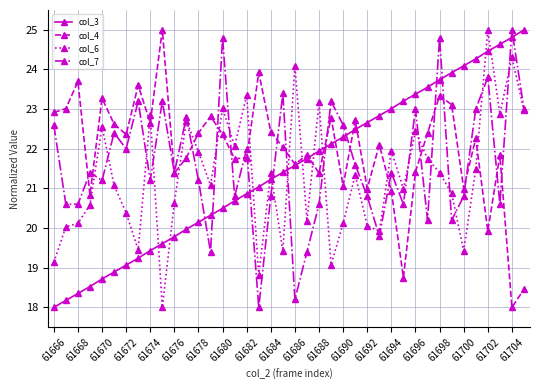

What is the highest value of the col_3 series?

25.0